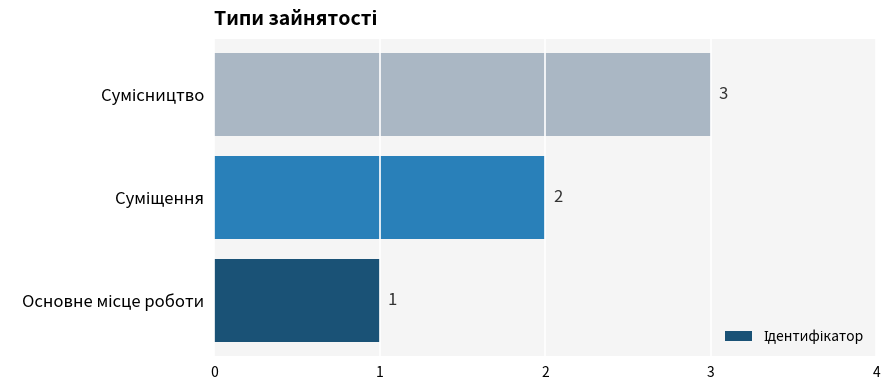

How many values are between 1 and 3?

3